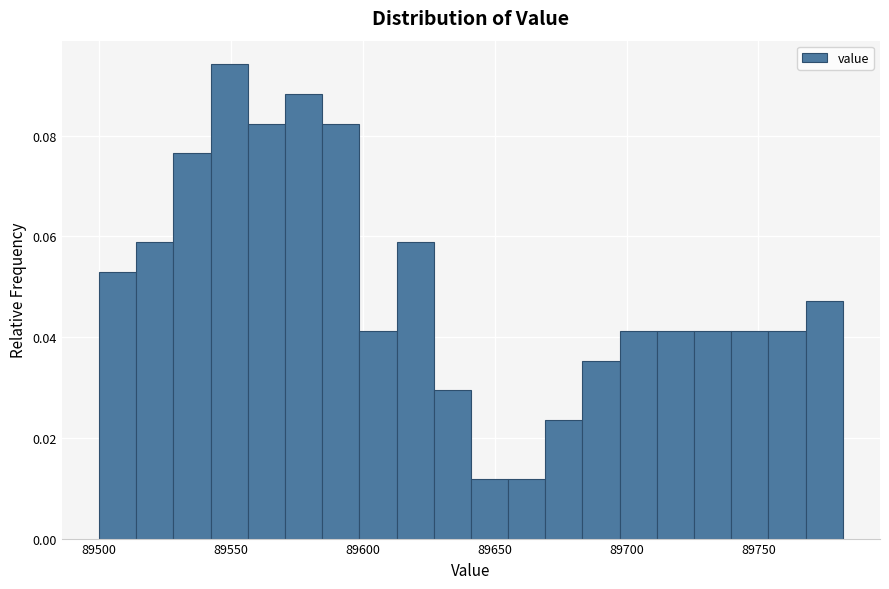

Around what value on the x-axis is the tallest bar? Give the approximate position of its centre, as read against the axis.

89550